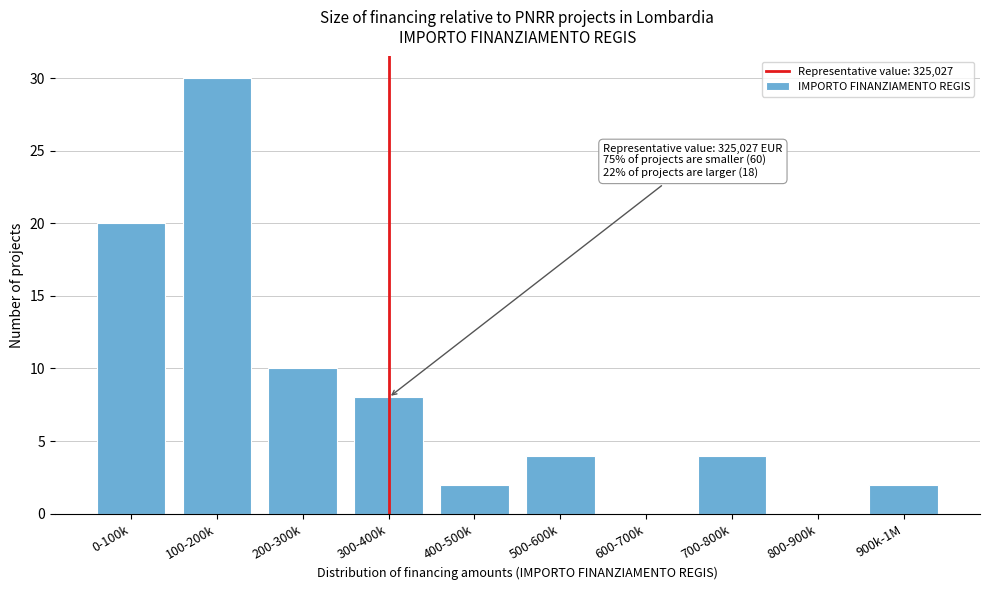

Reading left to right, what are all the values shown in this chart?

0-100k=20	100-200k=30	200-300k=10	300-400k=8	400-500k=2	500-600k=4	600-700k=0	700-800k=4	800-900k=0	900k-1M=2